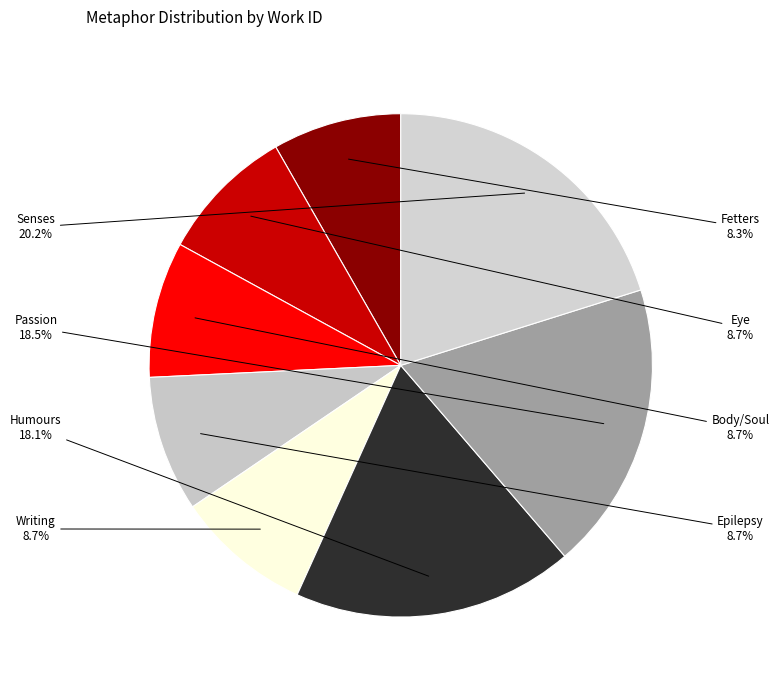

To the nearest percent, what is the difference between the Humours and Eye slice percentages?

9%